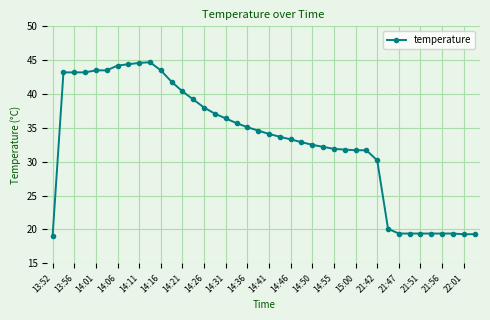

What is the value of the 29th point from the left?

31.7